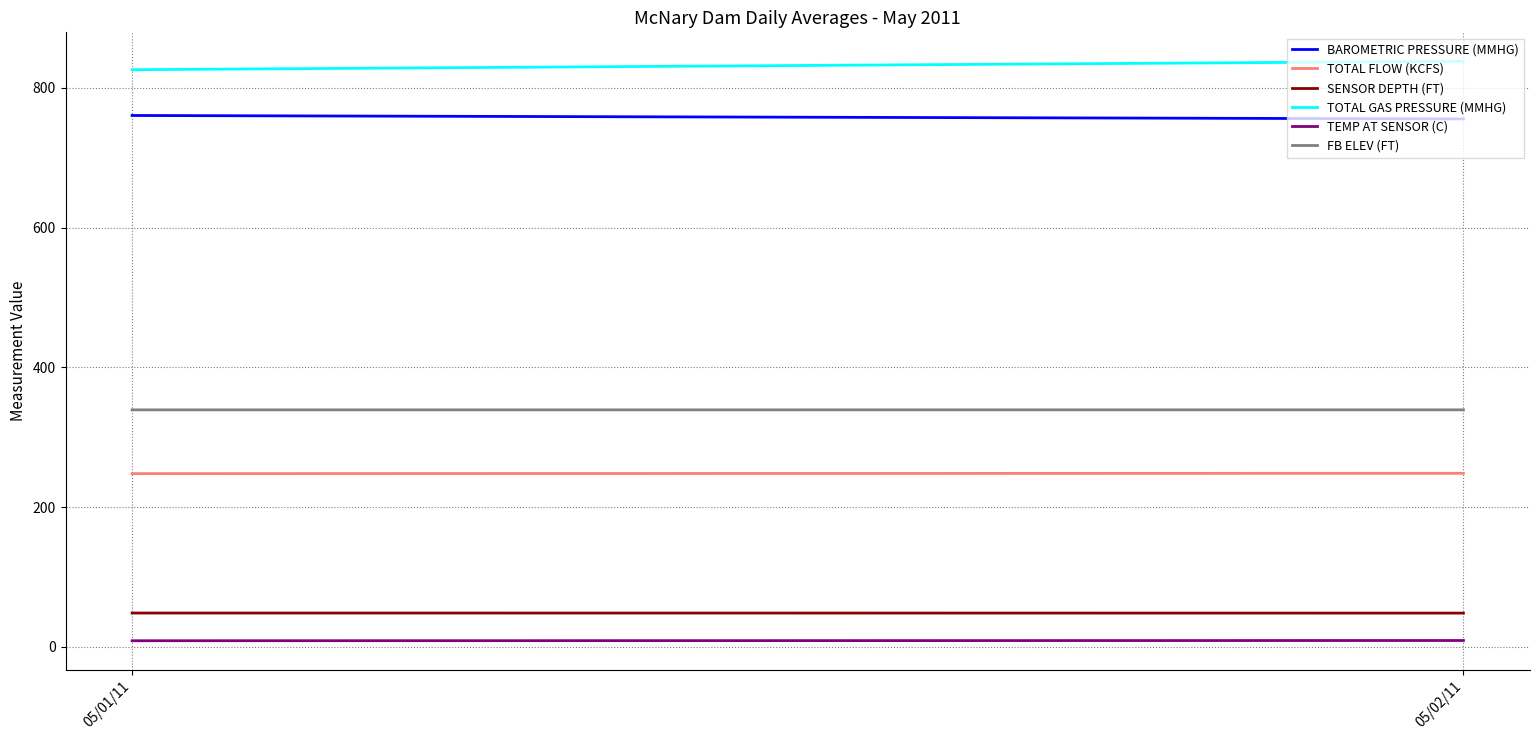

What is the lowest value of the TOTAL FLOW (KCFS) series?

248.0